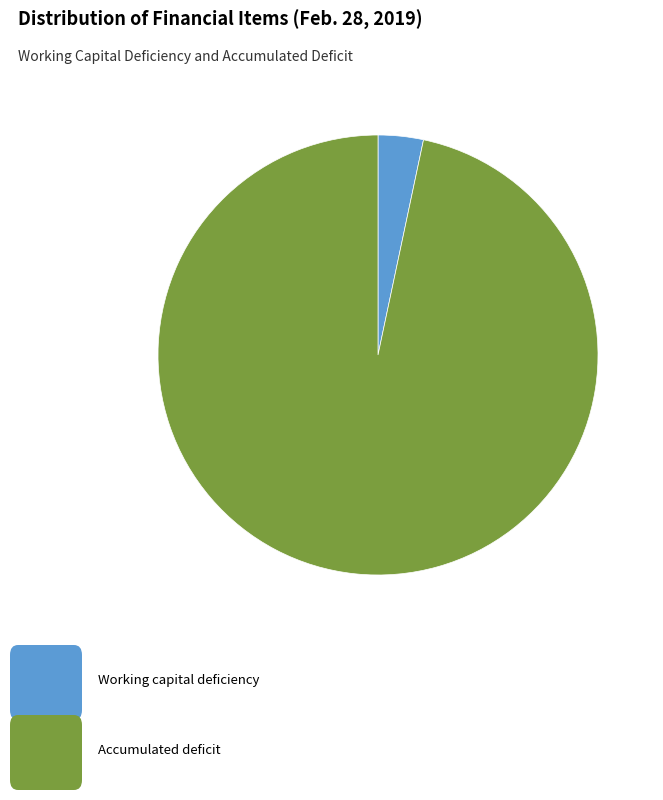

Is there a majority slice in this chart?

Yes